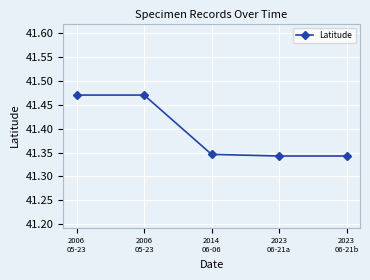

Count the number of categories in the chart.

5